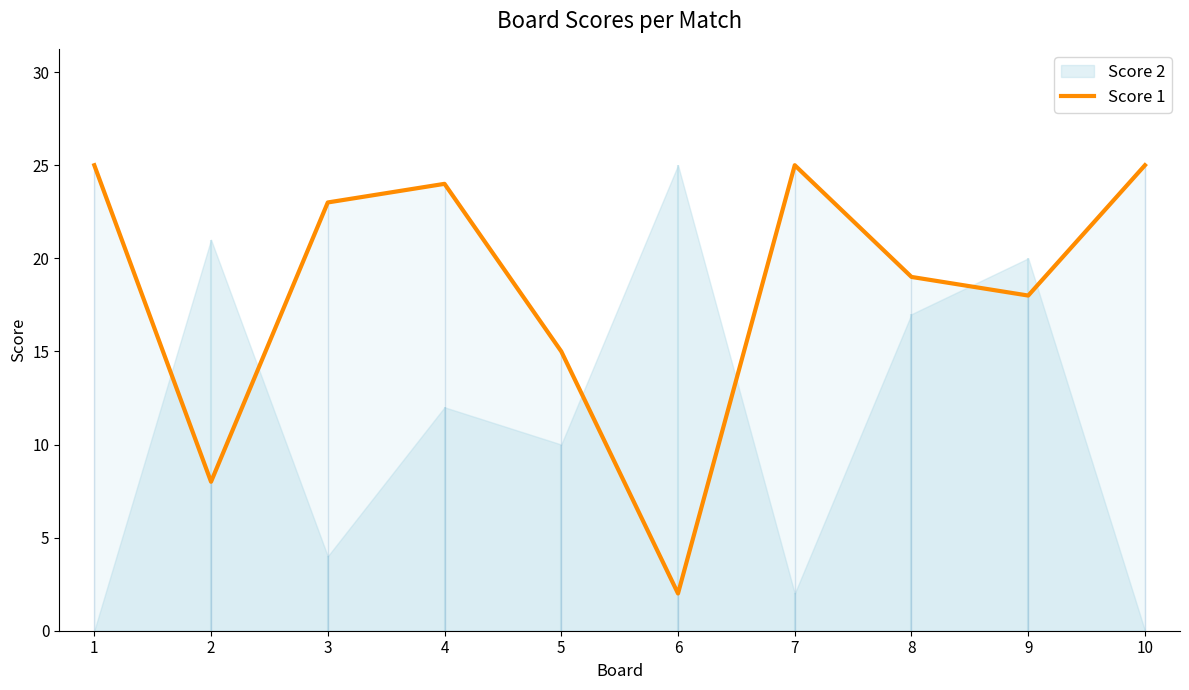

Reading left to right, extract all data points from this chart.

1=25	2=8	3=23	4=24	5=15	6=2	7=25	8=19	9=18	10=25